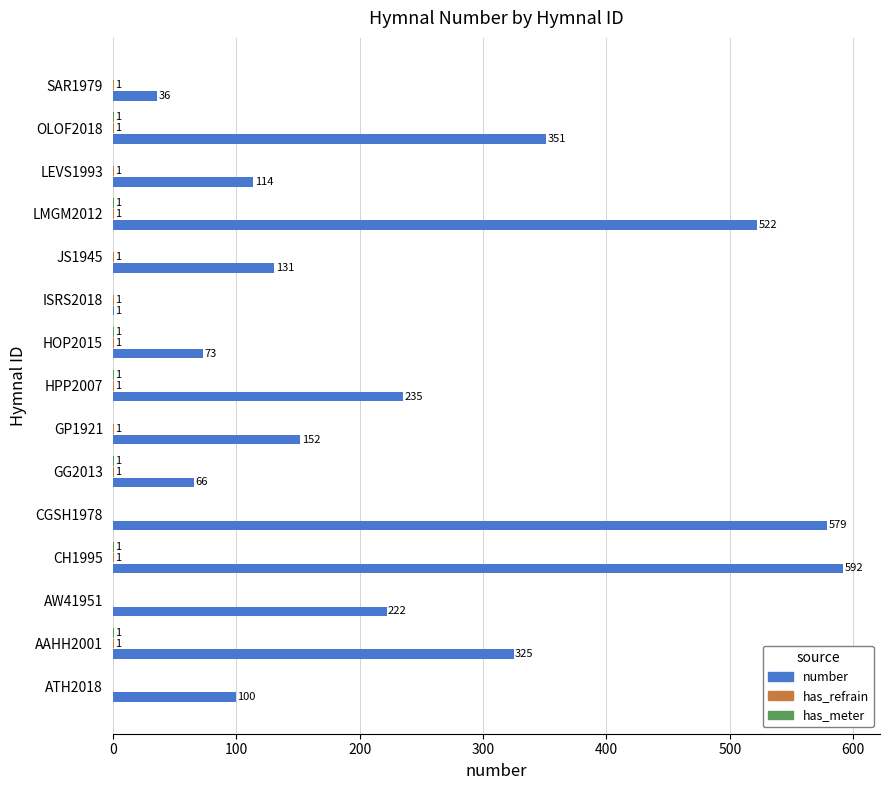

At which category is the sum across all series the highest?

CH1995